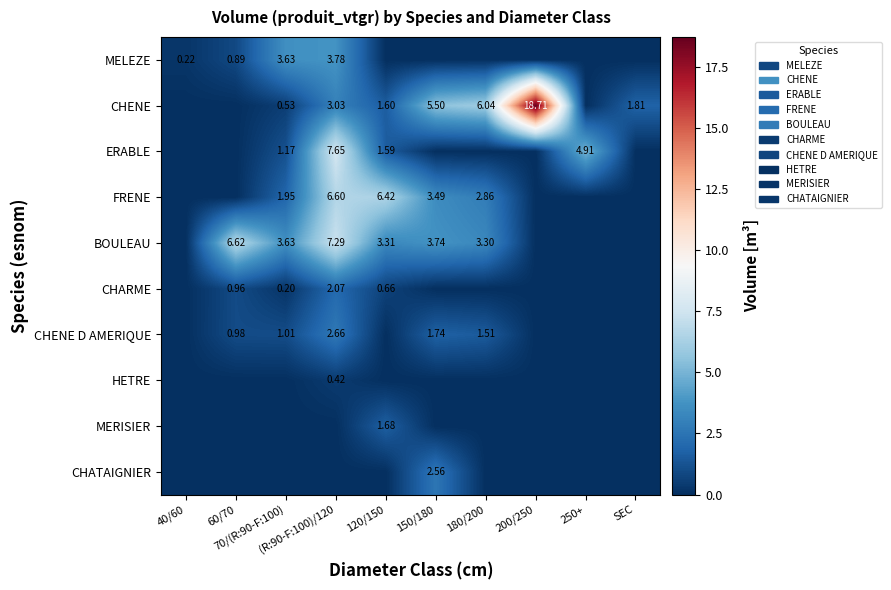

What is the difference between the maximum and second lowest values in the ERABLE series?

7.7